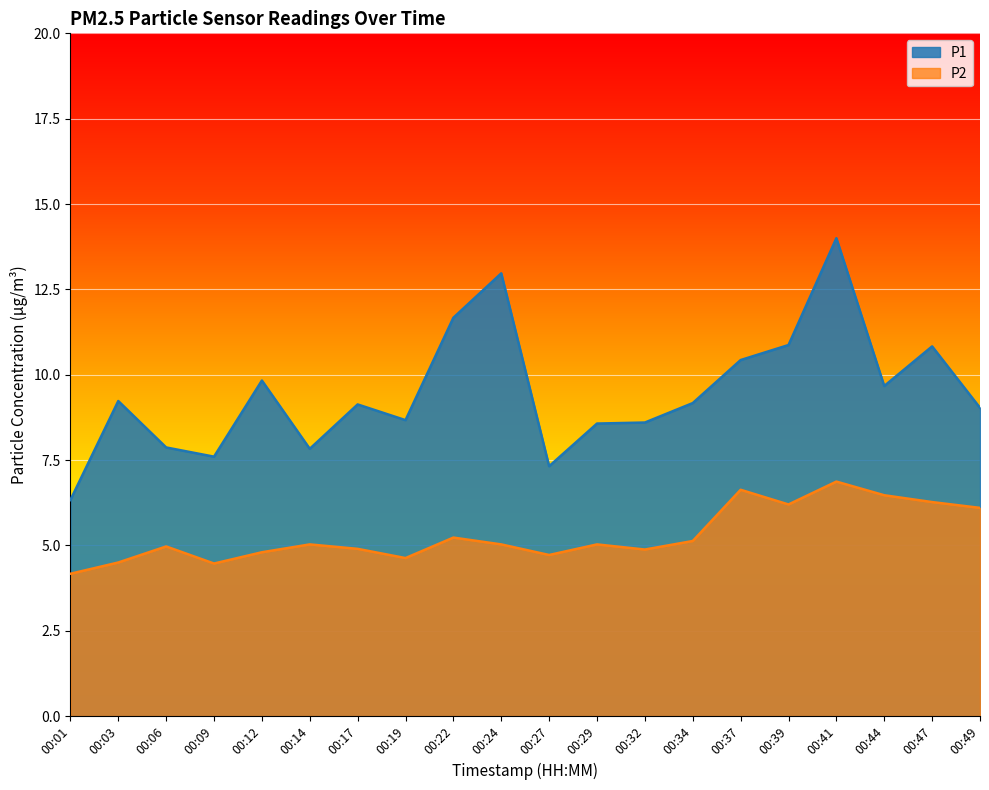

Reading left to right, extract all data points from this chart.

P1: 6.3	9.2	7.9	7.6	9.8	7.8	9.1	8.7	11.7	13.0	7.3	8.6	8.6	9.2	10.4	10.9	14.0	9.7	10.8	9.0
P2: 4.2	4.5	5.0	4.5	4.8	5.0	4.9	4.6	5.2	5.0	4.7	5.0	4.9	5.1	6.6	6.2	6.9	6.5	6.3	6.1